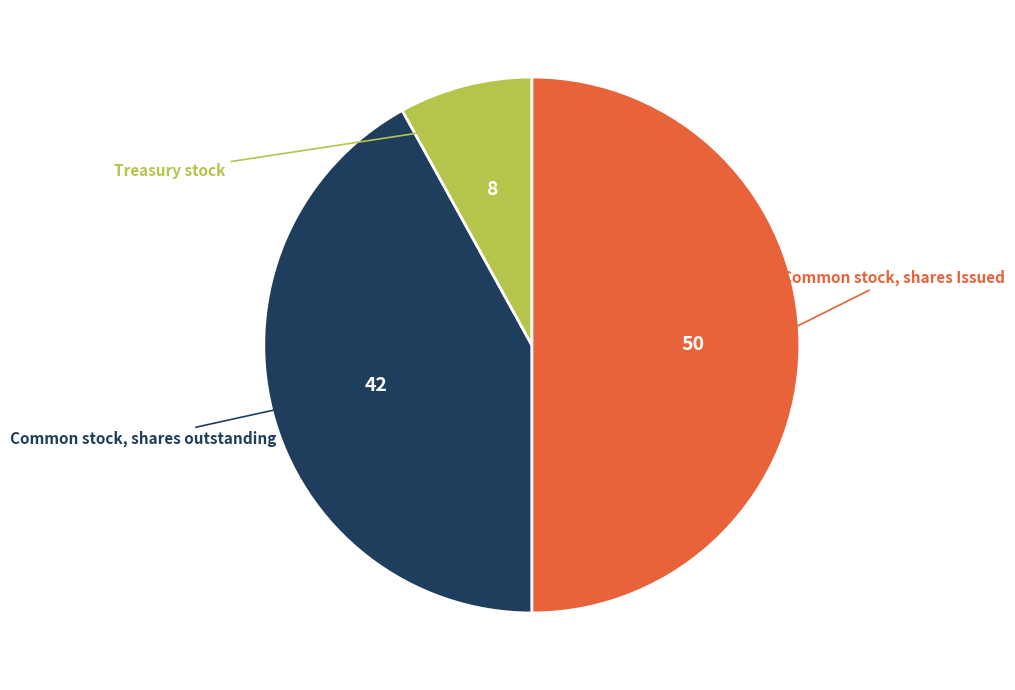

How much of the chart is everything except Common stock, shares Issued?

50.0%